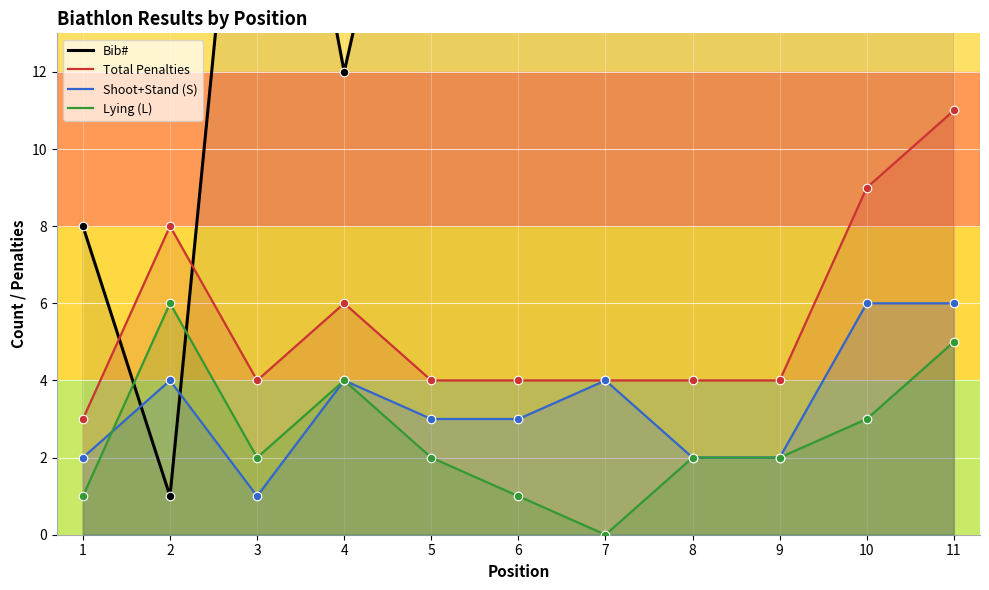

At how many categories does at least one series exceed 10?

9